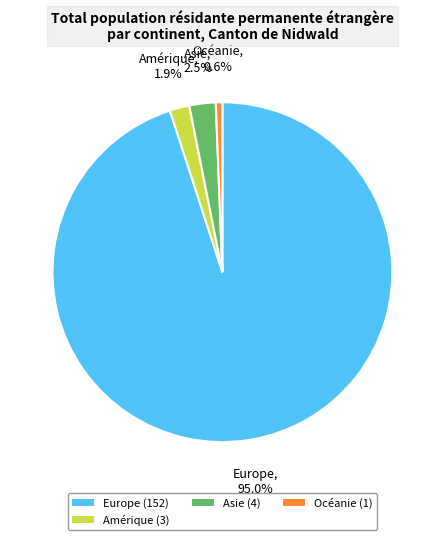

Rank the categories by value from highest to lowest.

Europe (152), Asie (4), Amérique (3), Océanie (1)